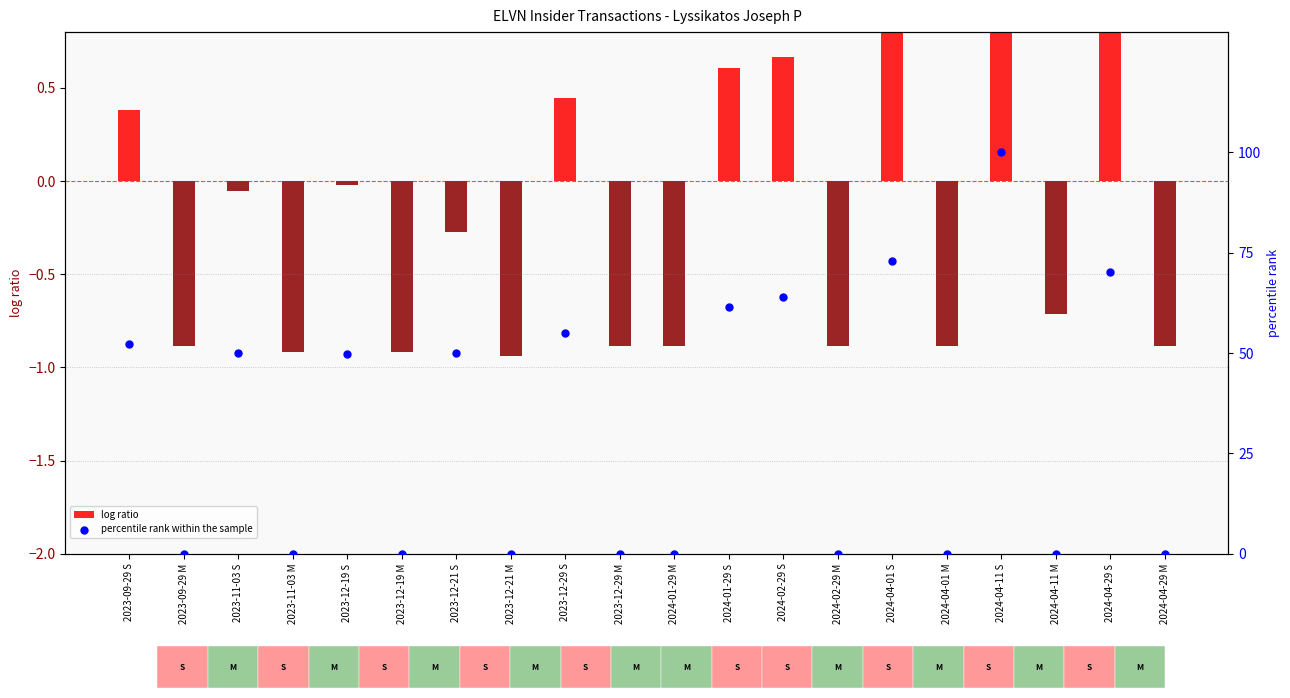

Which series contains the highest Y value?

percentile rank within the sample